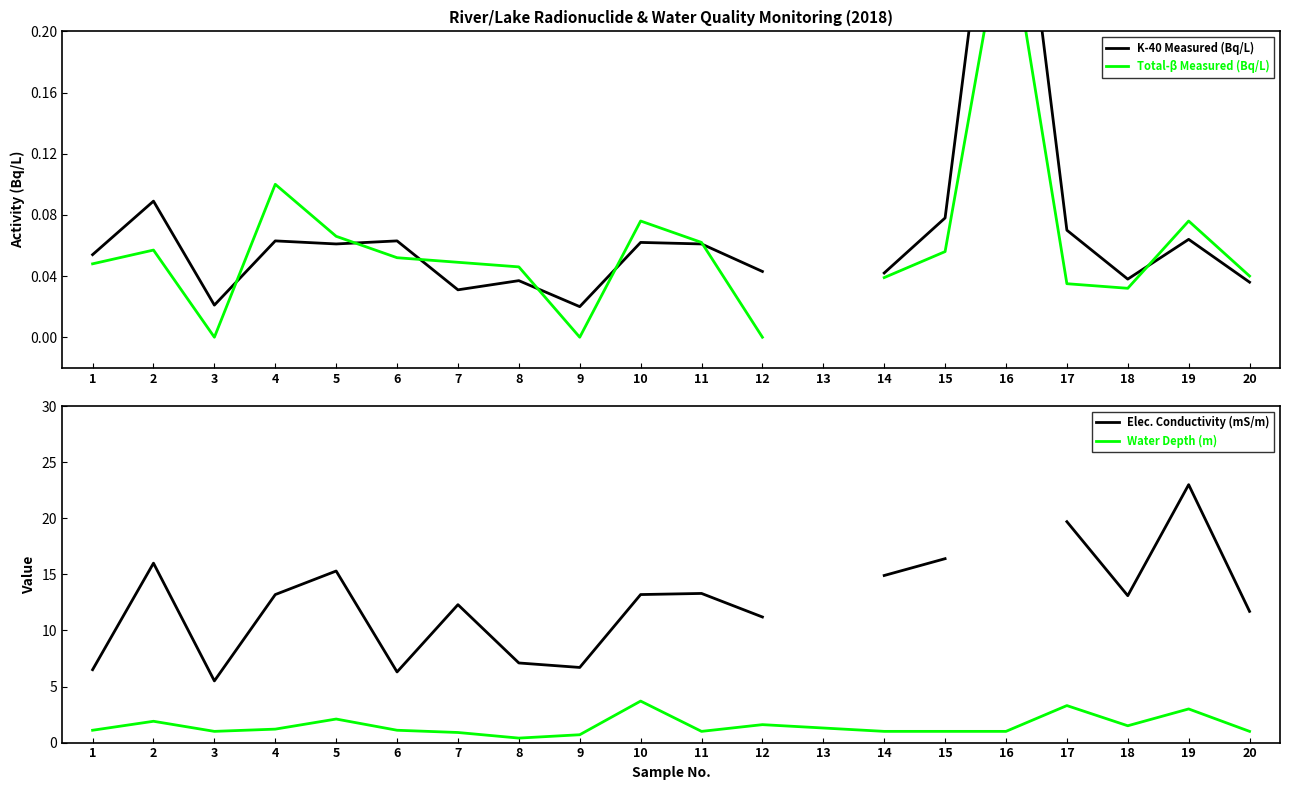

At which label is Elec. Conductivity (mS/m) closest to 14?

11